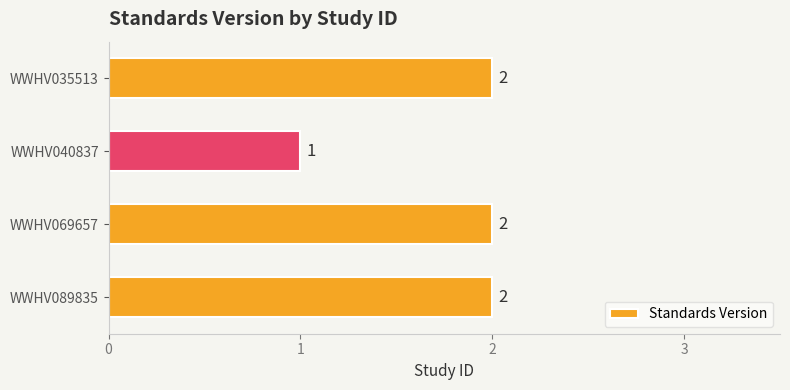

Reading top to bottom, list all the values displayed in this chart.

WWHV035513=2	WWHV040837=1	WWHV069657=2	WWHV089835=2